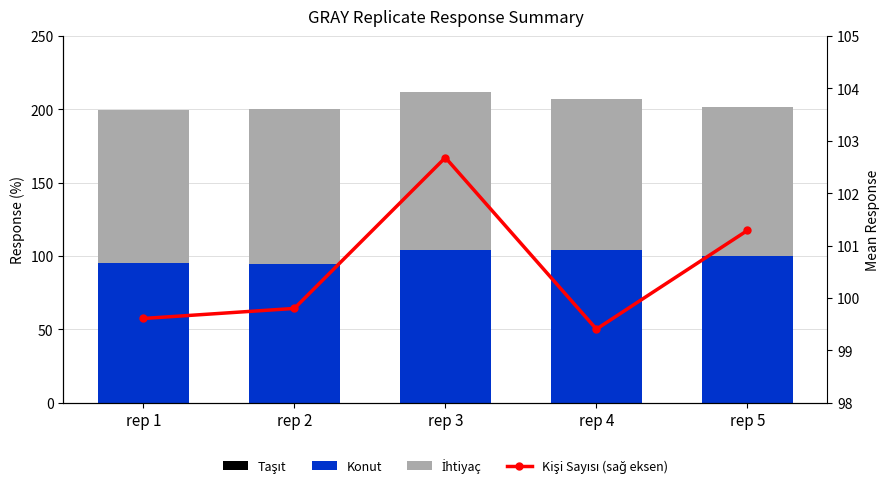

The İhtiyaç series shows 101.6 at rep 5. True or false?

True